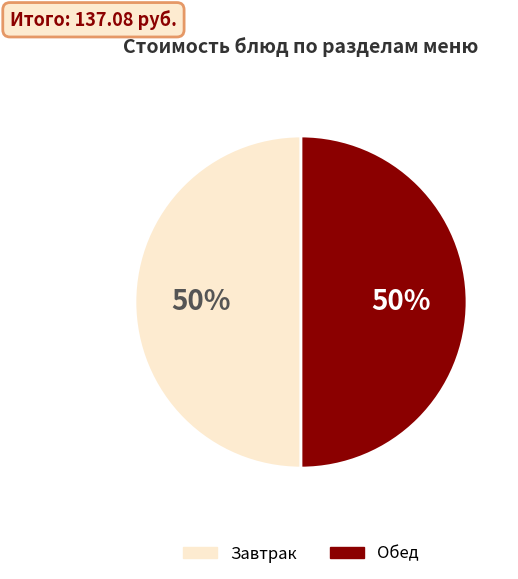

To the nearest percent, what is the difference between the largest and smallest slice percentages?

0%